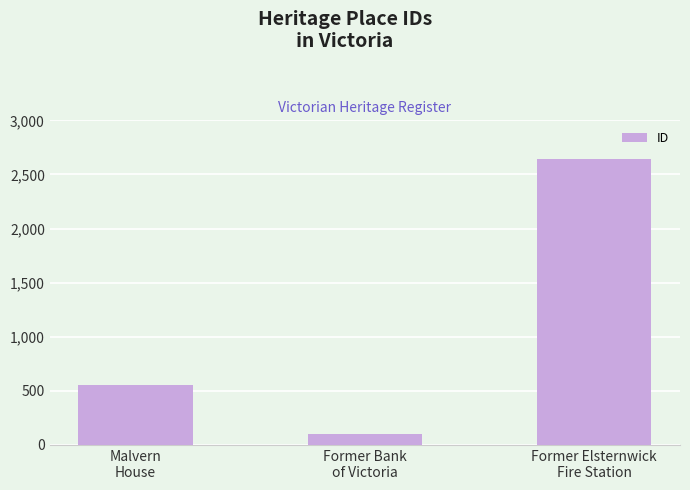

Does the chart contain any negative values?

No